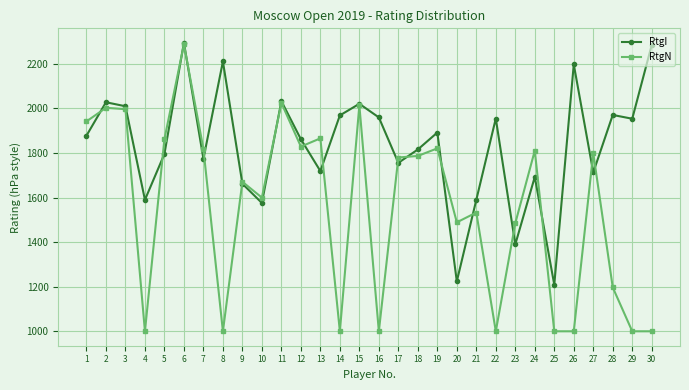

How many times do RtgN and RtgI cross each other?

17